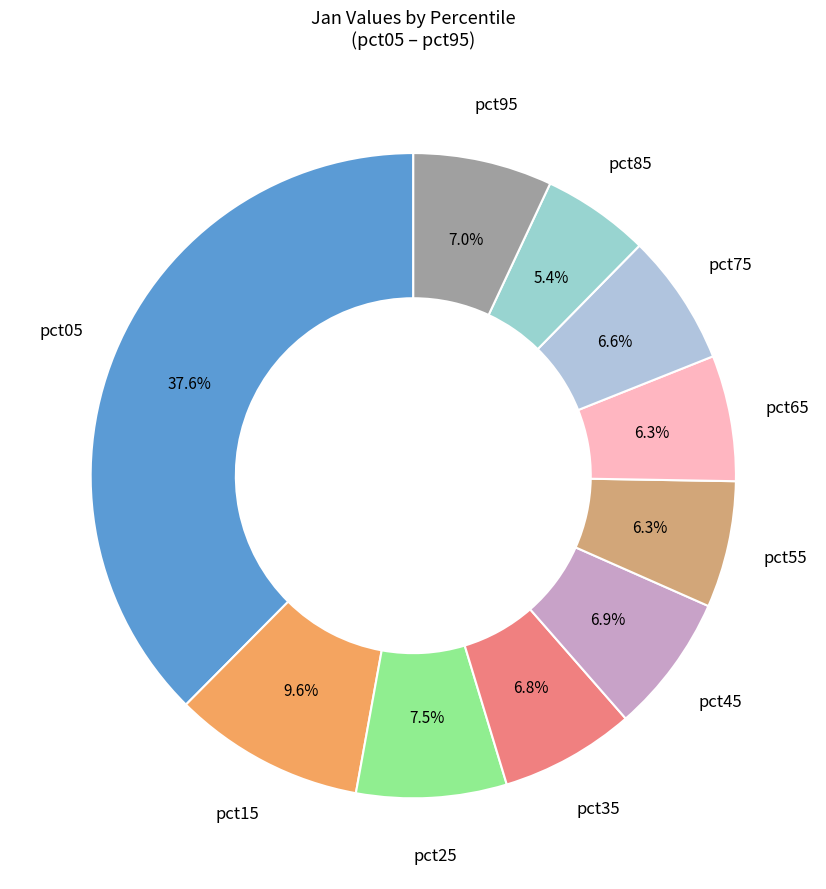

Between pct95 and pct65, which is larger?

pct95